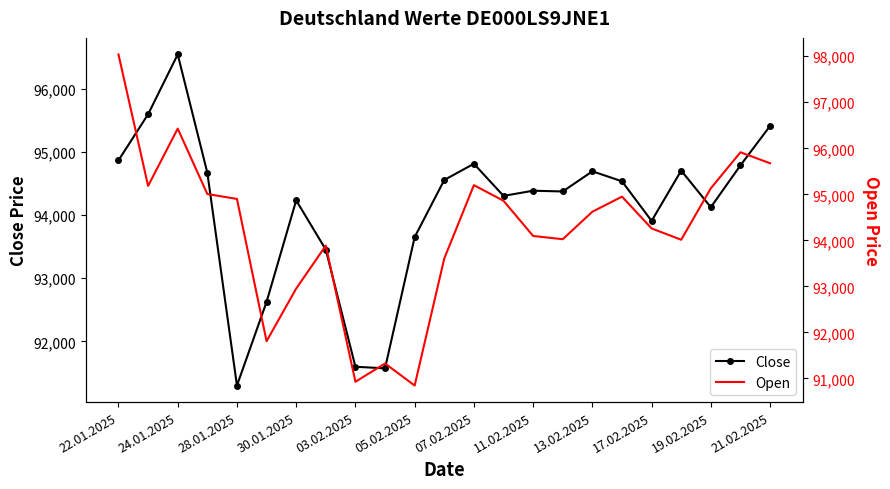

The value of Close at 05.02.2025 is 23274. True or false?

False